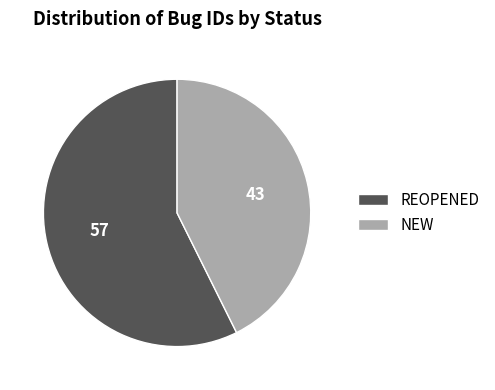

Count the number of slices in the pie.

2